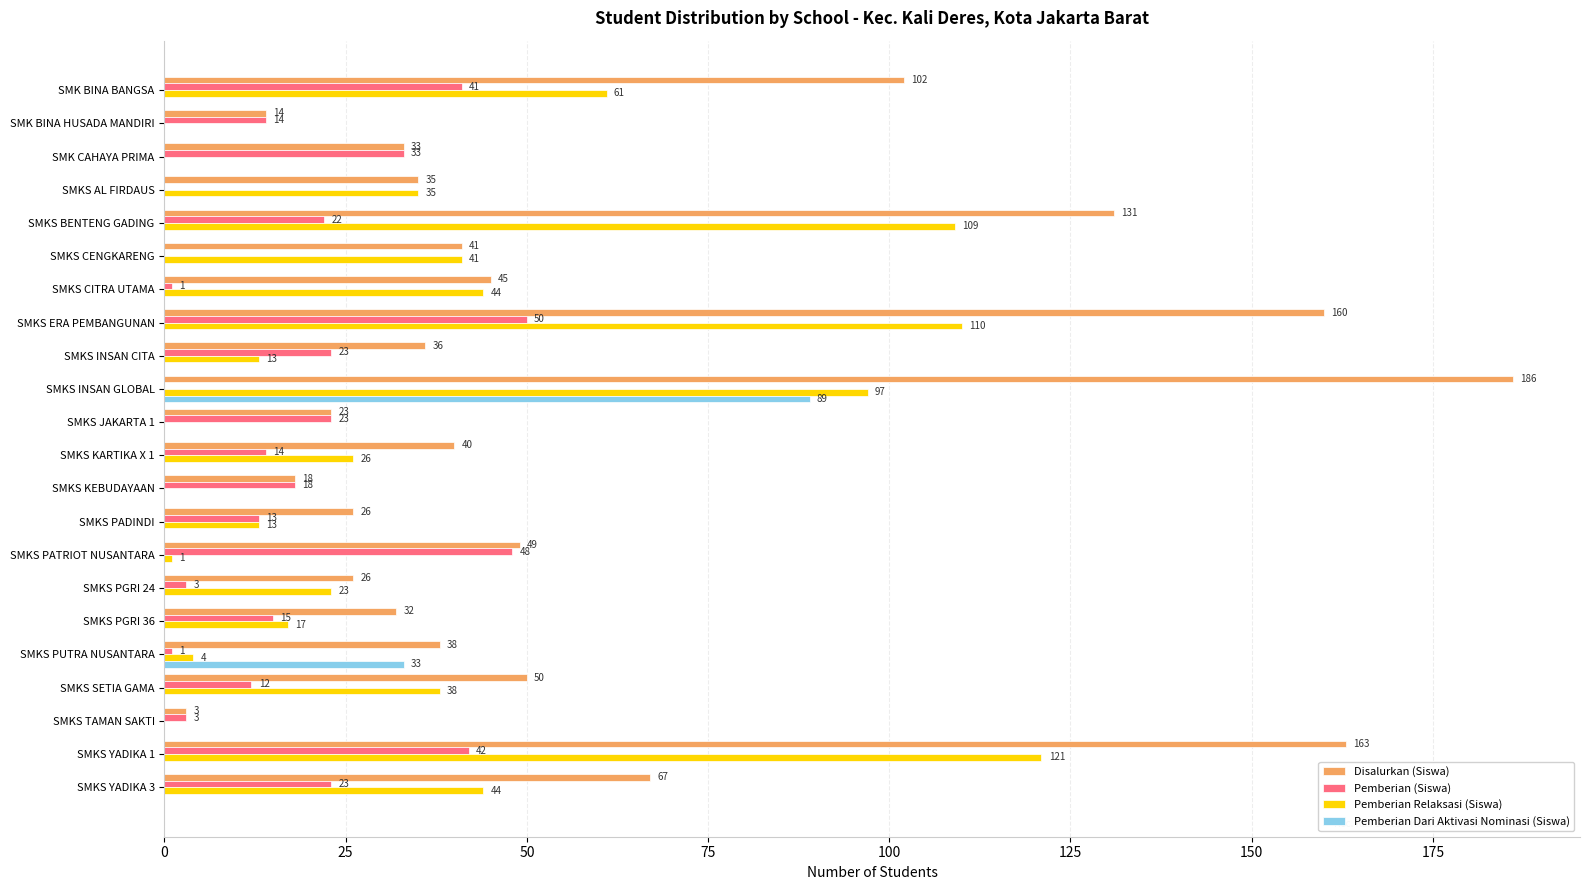

What is the approximate value of Disalurkan (Siswa) at SMKS PGRI 36, to the nearest 10?

30